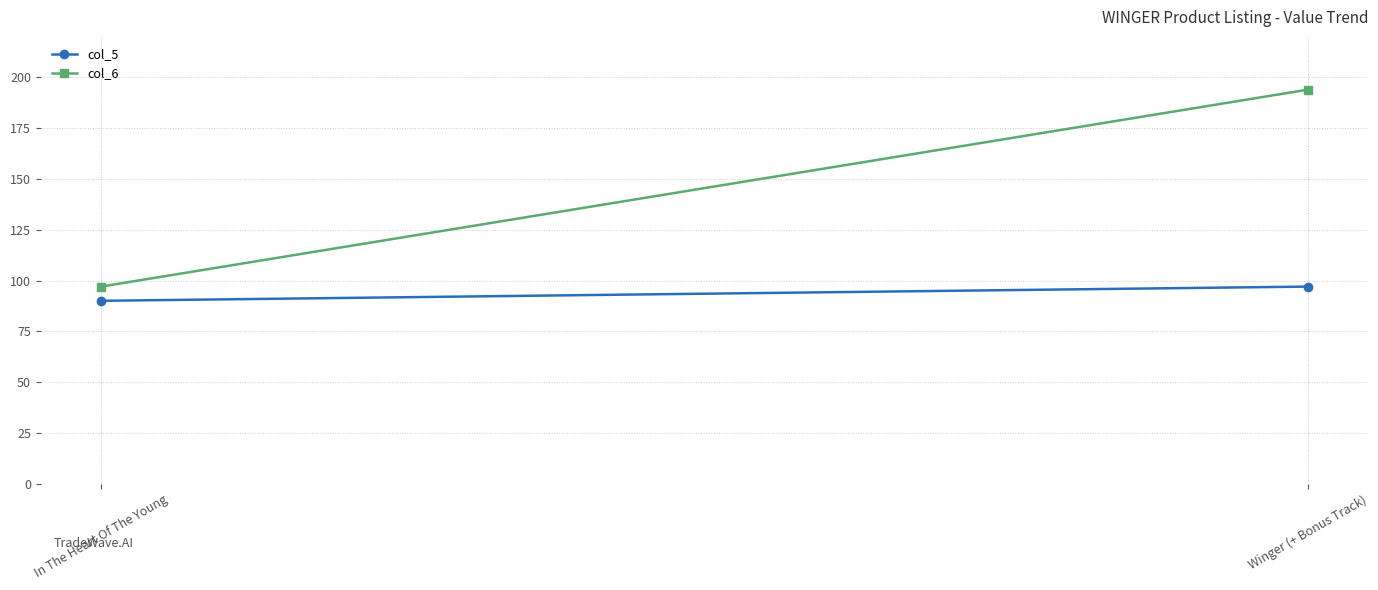

List the series in order of their peak value, highest first.

col_6, col_5